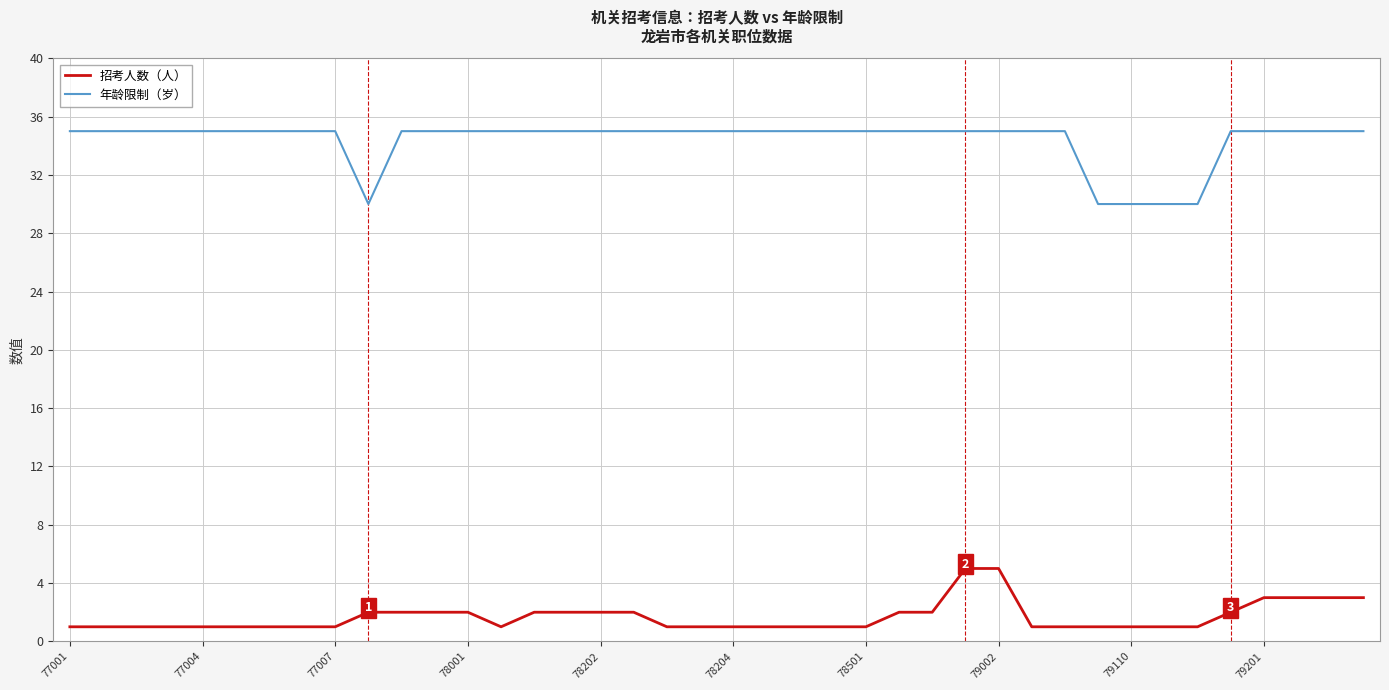

What is the maximum value shown in the chart?

35